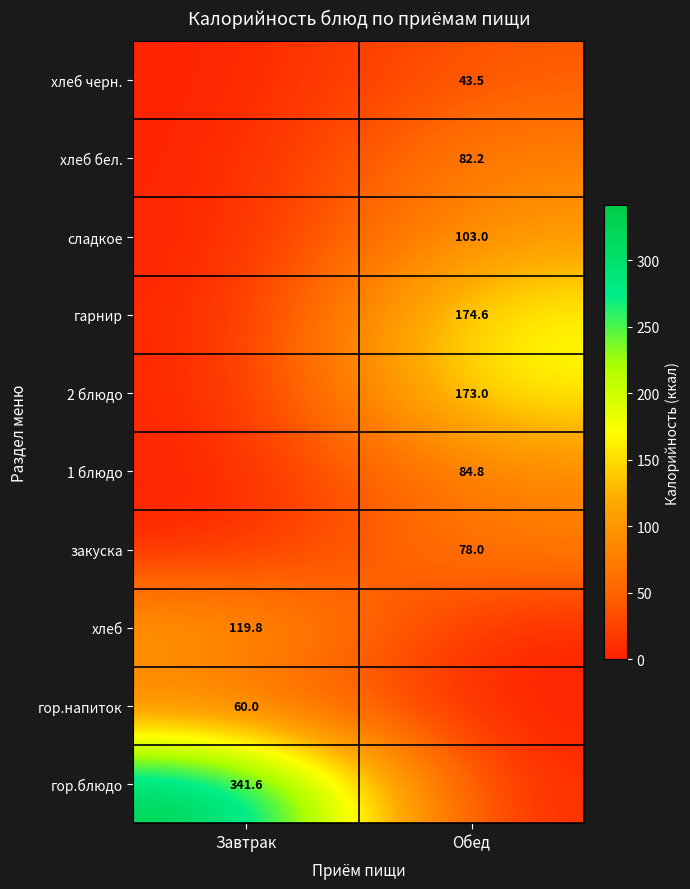

True or false: хлеб черн. has a value of 43.5 at Обед.

True